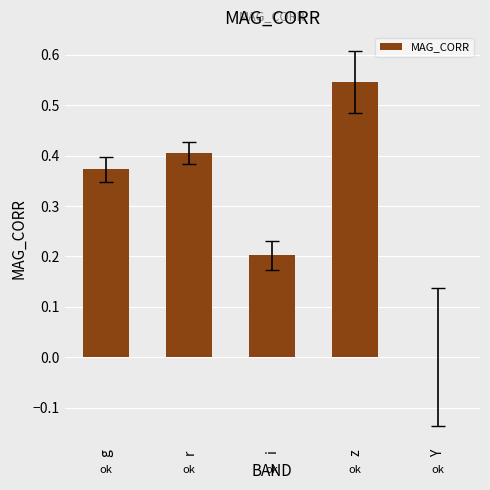

Does the chart contain stacked bars?

No